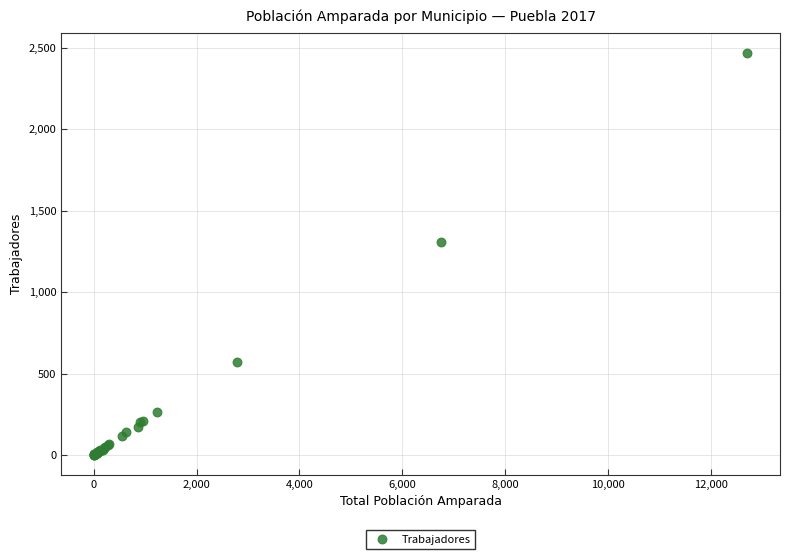

What Y value in the scatter plot is closest to 1236?

1307